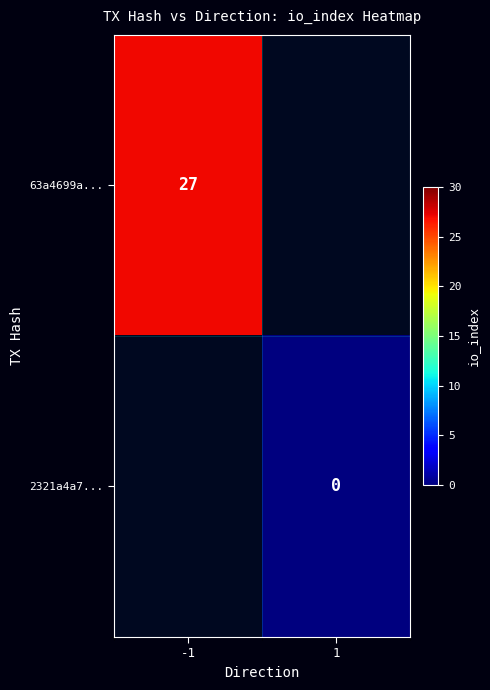

Is it true that 63a4699a... equals 12 at -1?

False